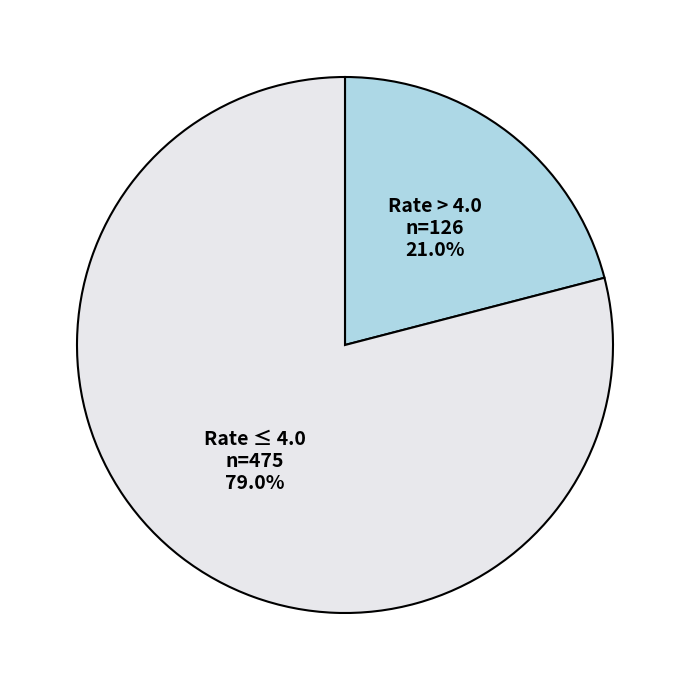

Is there a majority slice in this chart?

Yes